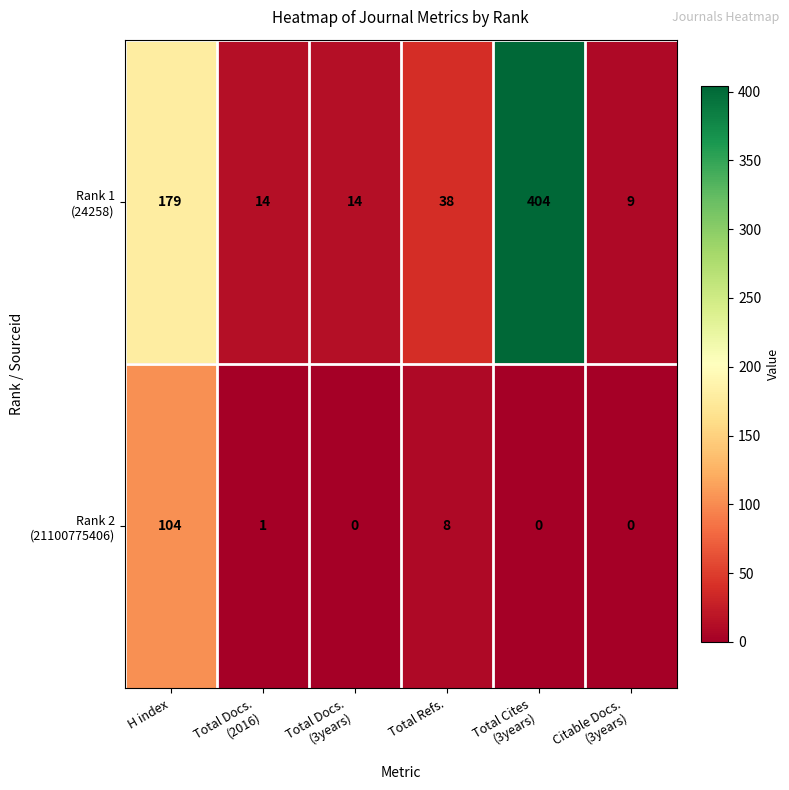

What is the spread (max minus min) of values at Total Refs.?

30